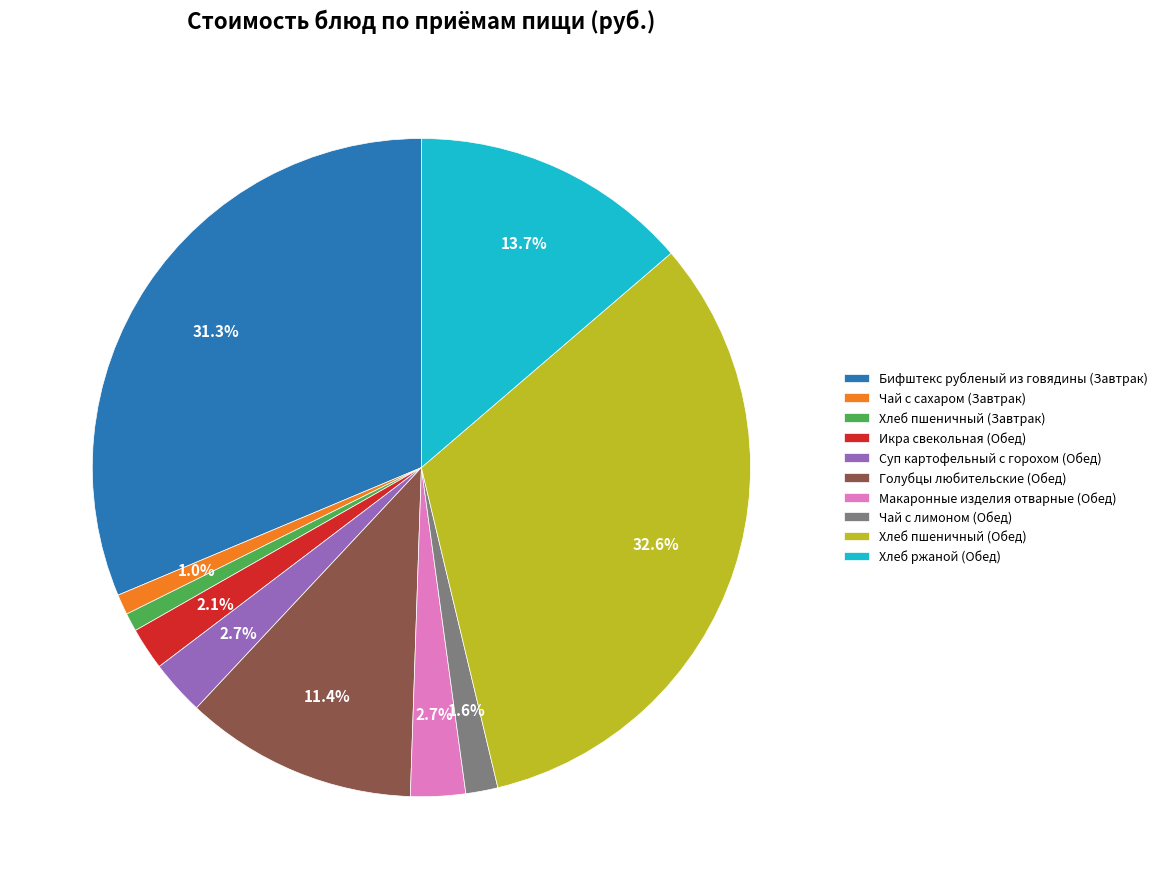

Which category has the biggest portion of the pie?

Хлеб пшеничный (Обед)